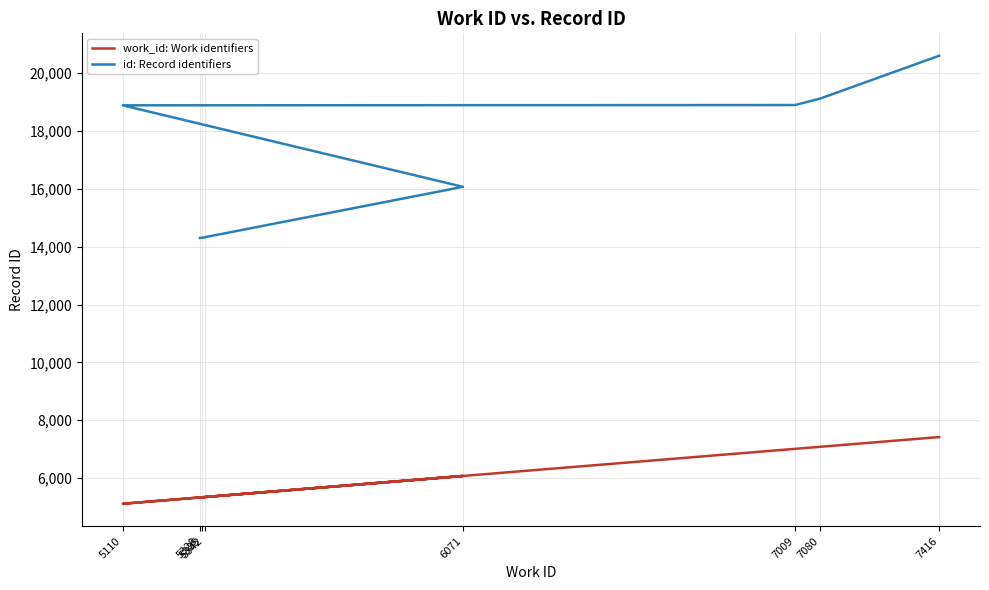

At 7009, list the series in order from smallest to largest.

work_id: Work identifiers, id: Record identifiers